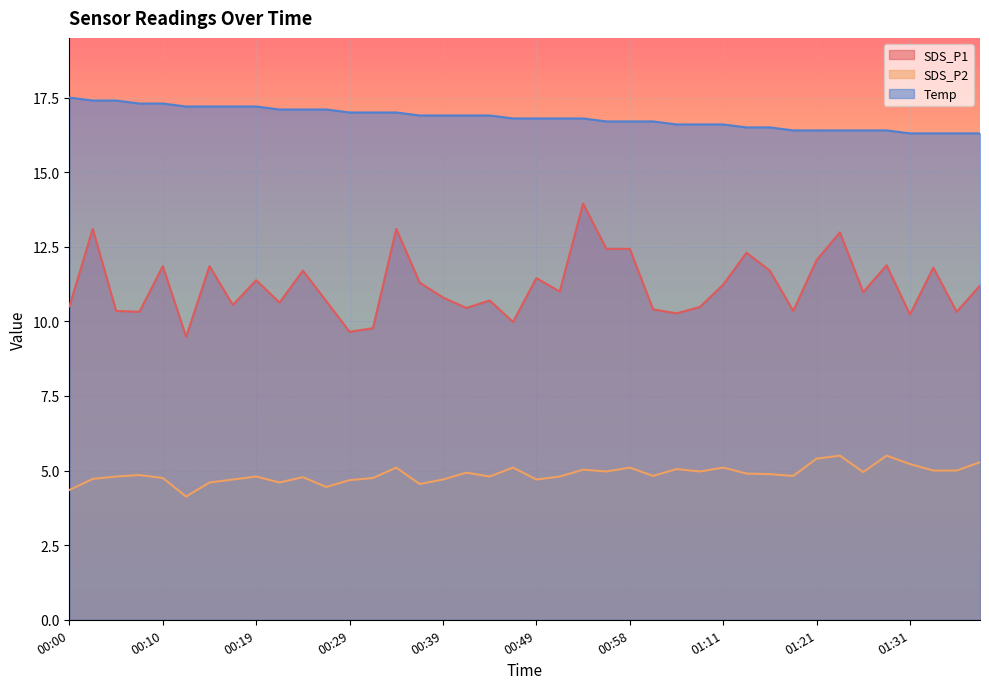

How many lines are shown in the chart?

3